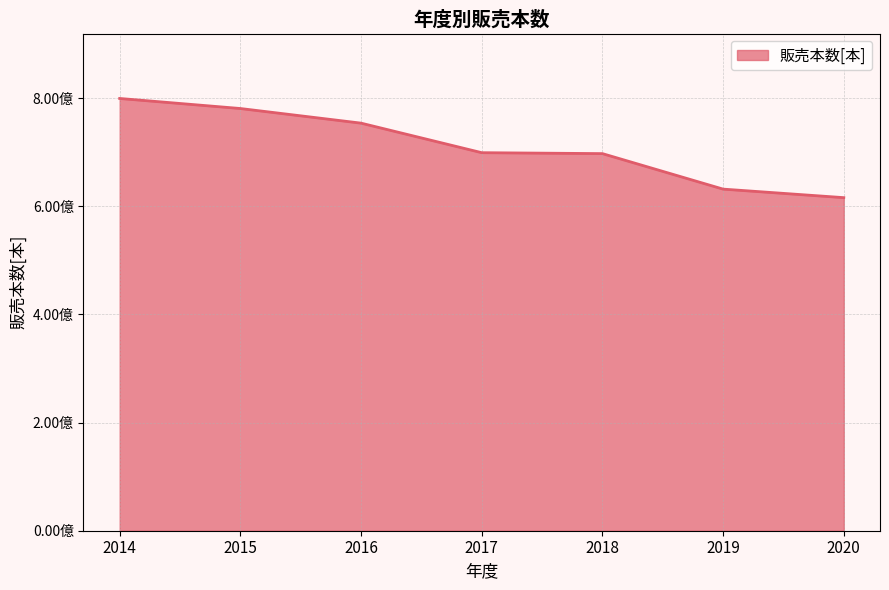

What is the value of the 2nd point from the left?

780870564